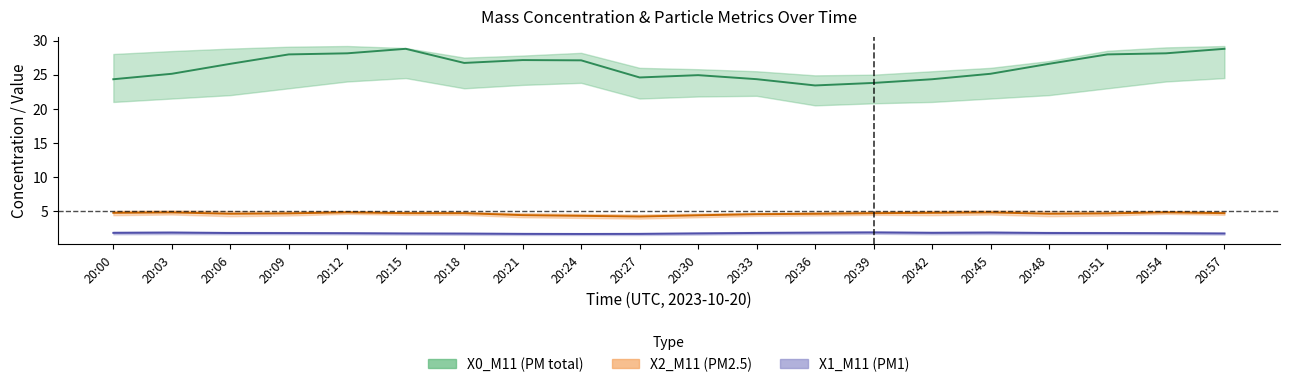

At which label is X2_M11 closest to 4?

20:27